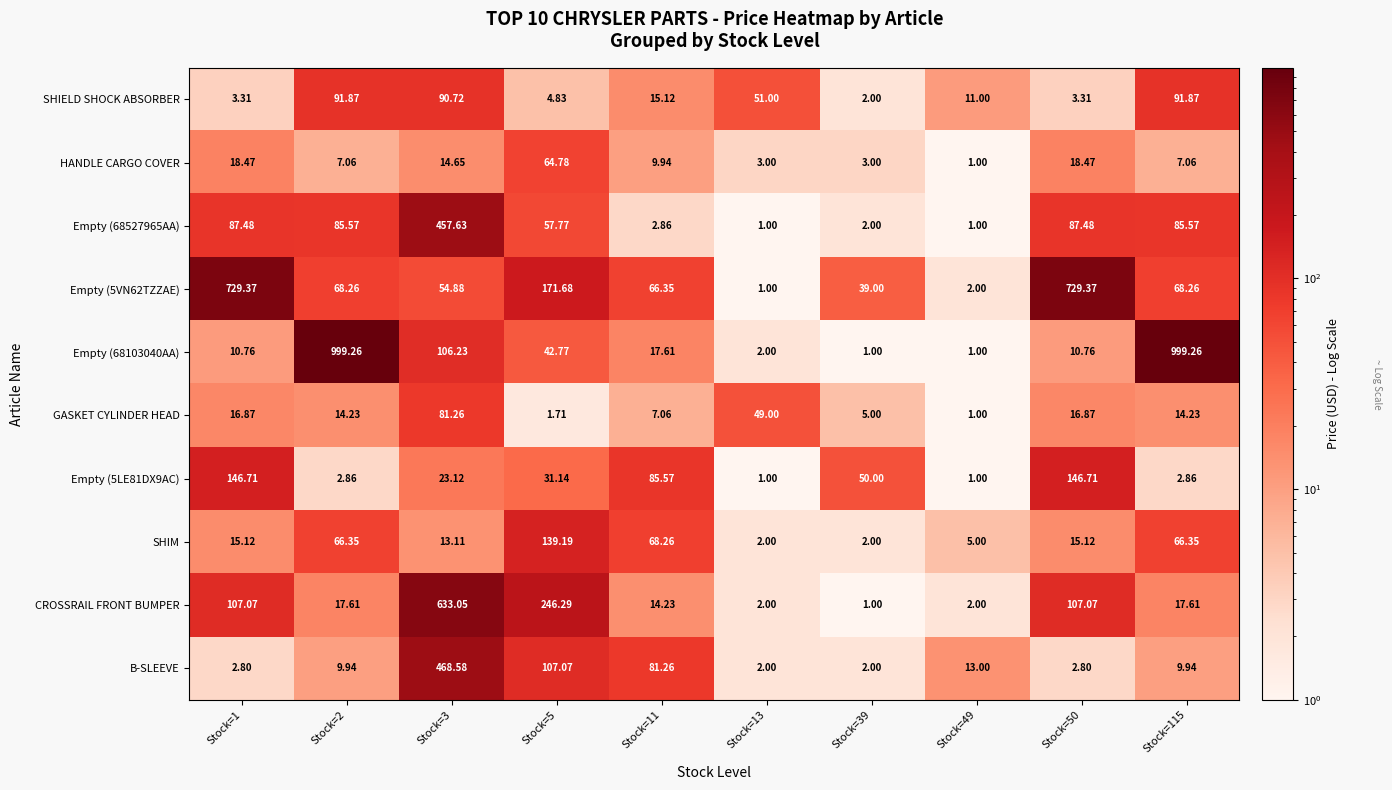

Is the value of Empty (68527965AA) at Stock=115 greater than the value of Empty (5VN62TZZAE) at Stock=3?

Yes